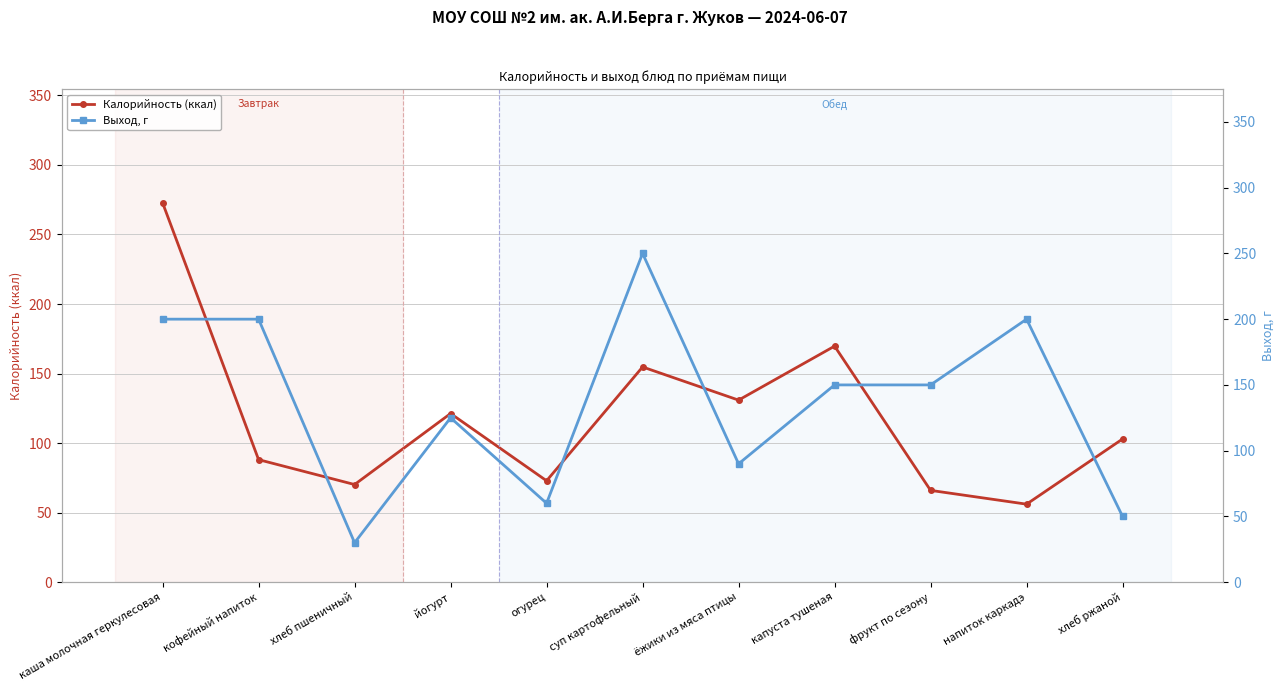

Where do Калорийность (ккал) and Выход, г first cross each other?

каша молочная геркулесовая and кофейный напиток